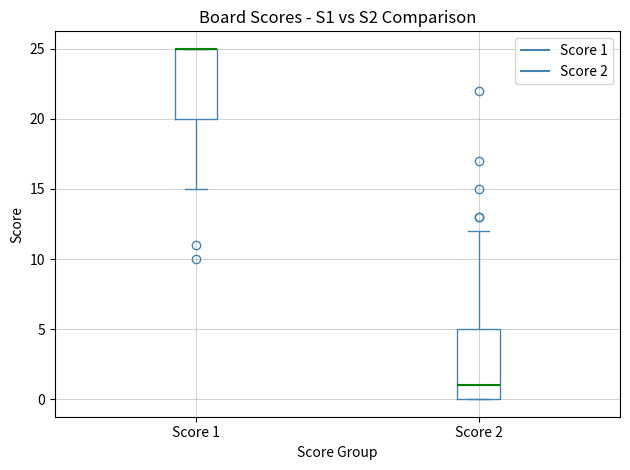

Where is the lower edge of the box for Score 2 on the y-axis? The values are not printed on the chart, so give them approximately, as read against the axis.

0